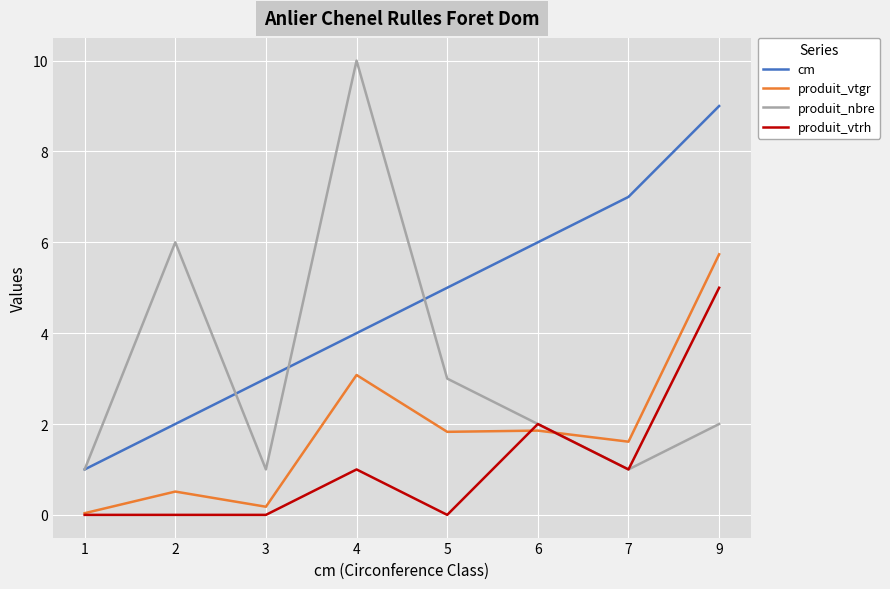

What is the maximum value shown in the chart?

10.0